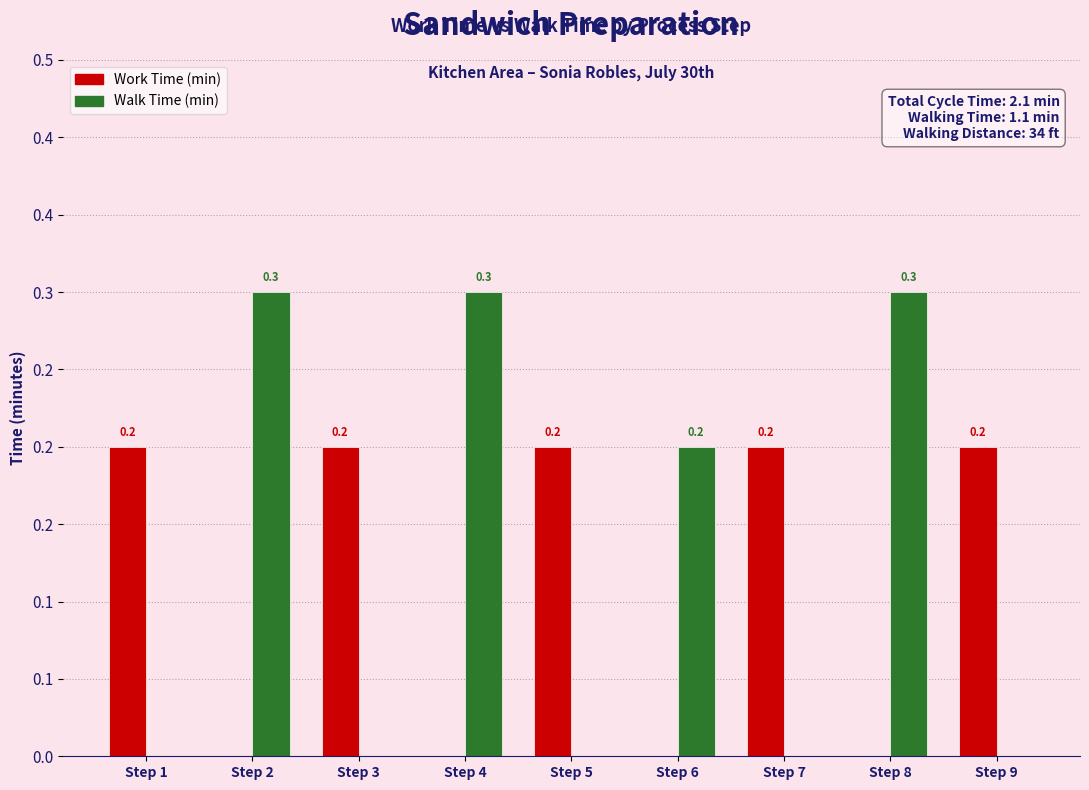

Does the chart contain stacked bars?

No